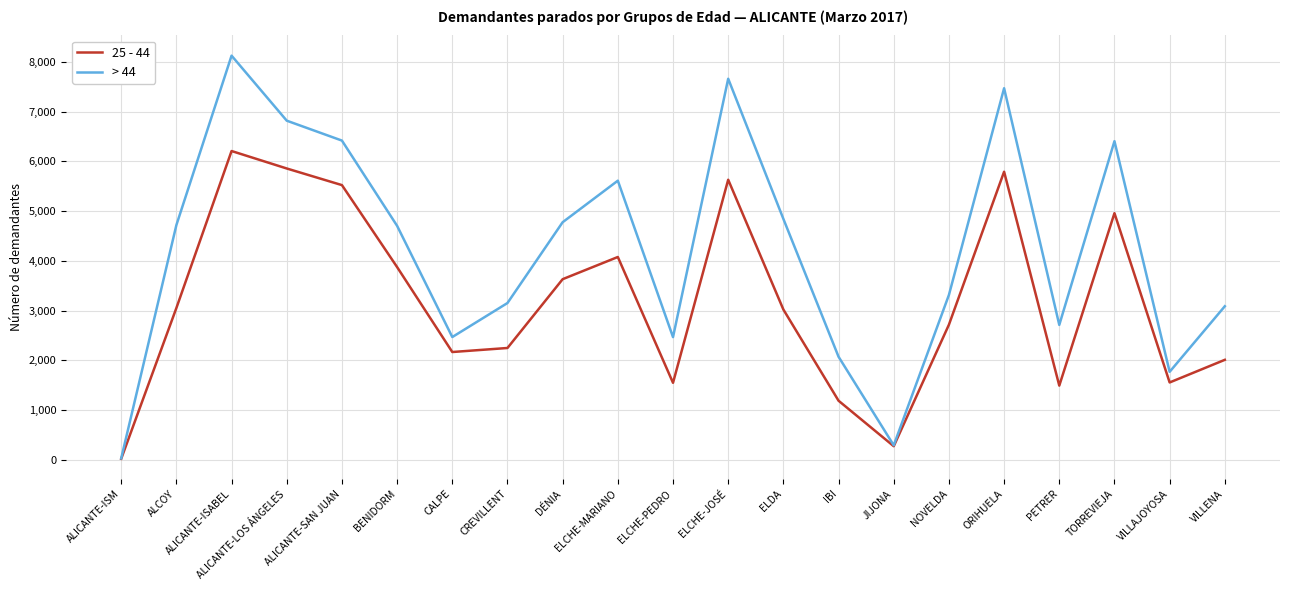

What position from the right is TORREVIEJA?

3